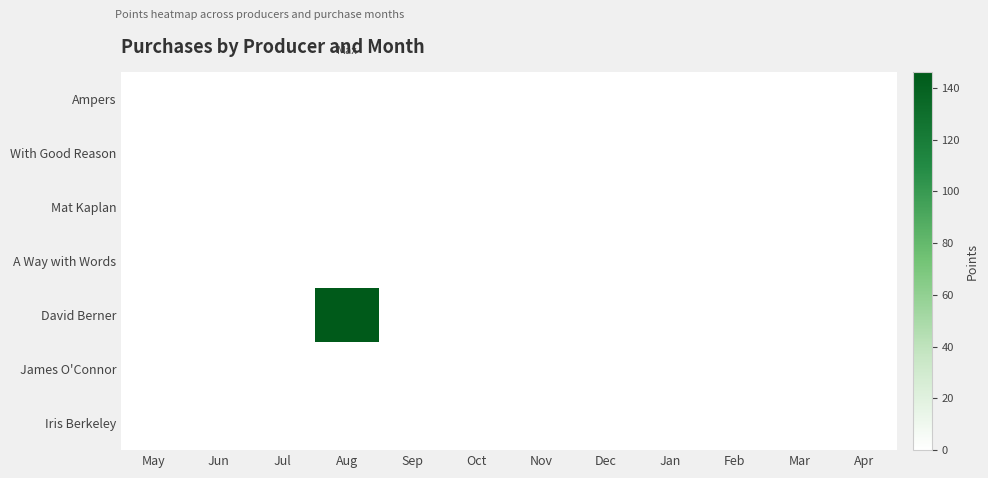

Which series has the largest range (max minus min)?

David Berner